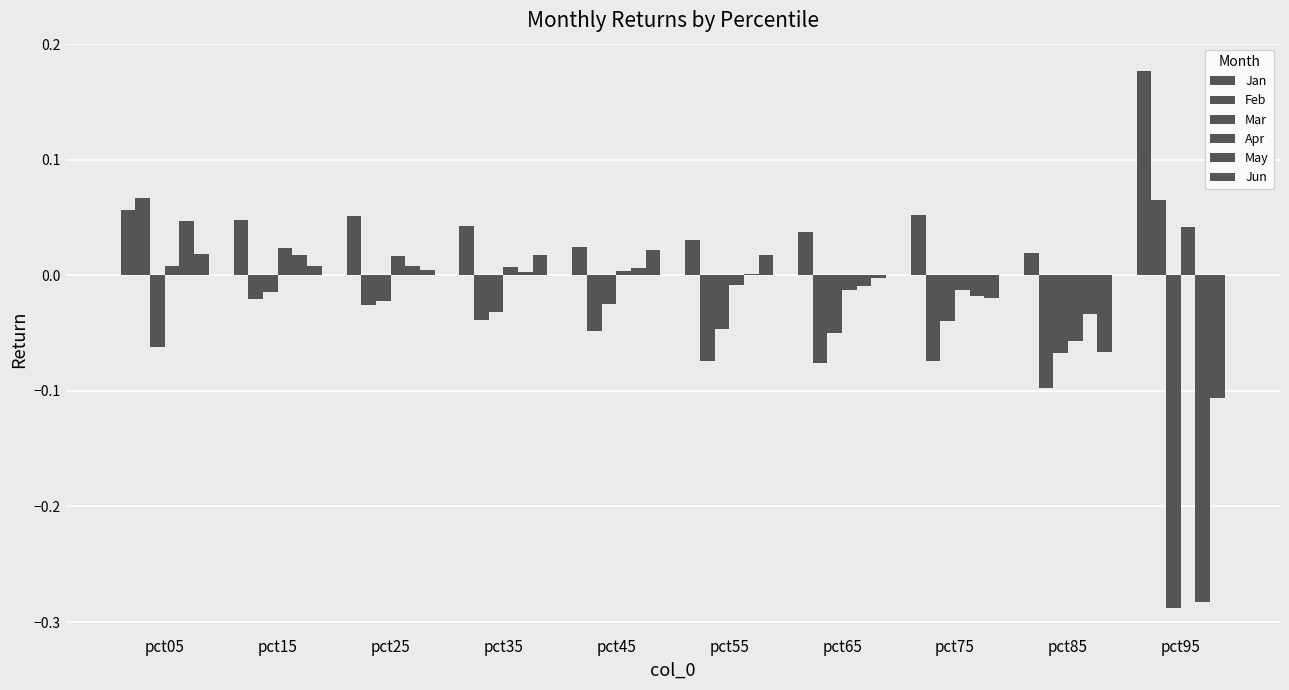

Where is Mar nearest to the value 0?

pct15